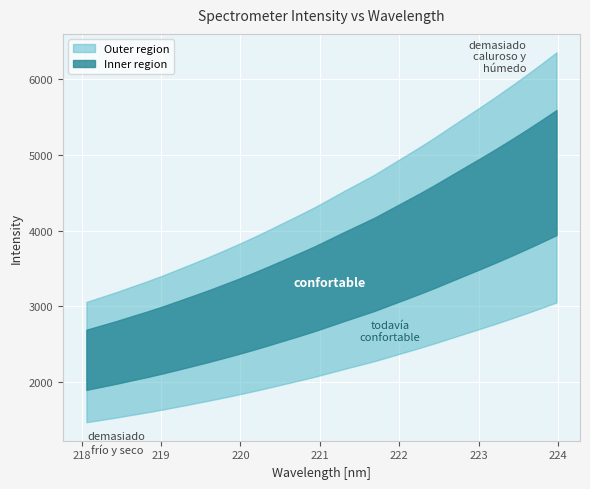

True or false: there are more than 1 points higher than both neighbors.

False